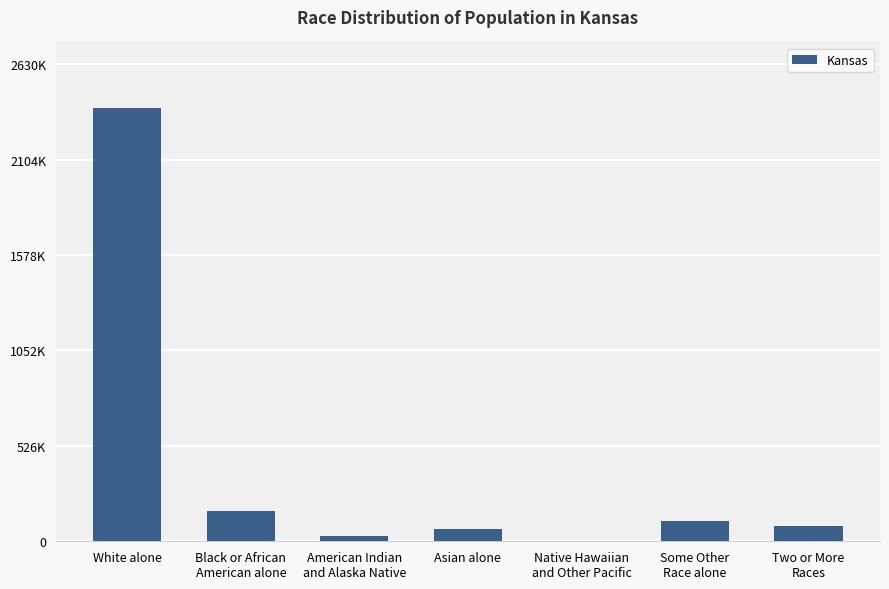

List the labels in order of value, largest first.

White alone, Black or African
American alone, Some Other
Race alone, Two or More
Races, Asian alone, American Indian
and Alaska Native, Native Hawaiian
and Other Pacific